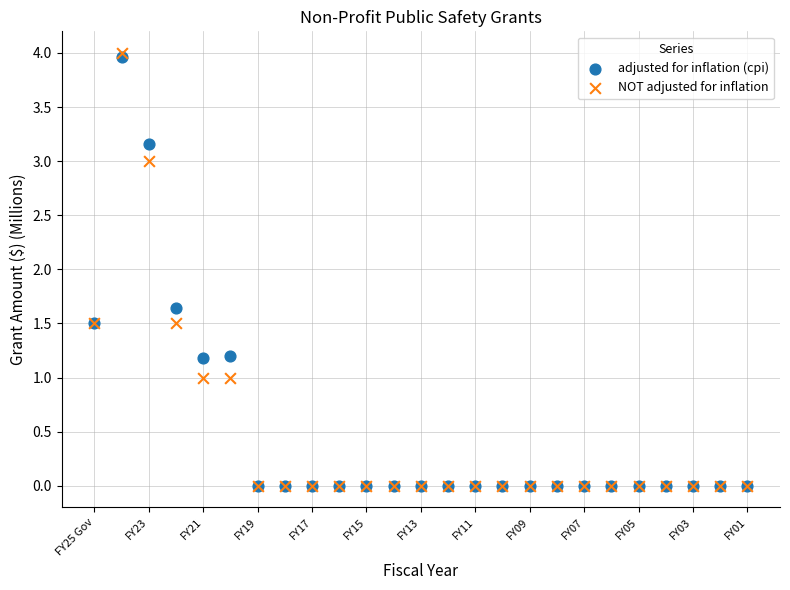

In the NOT adjusted for inflation series, what Y value is closest to 2?

1.5